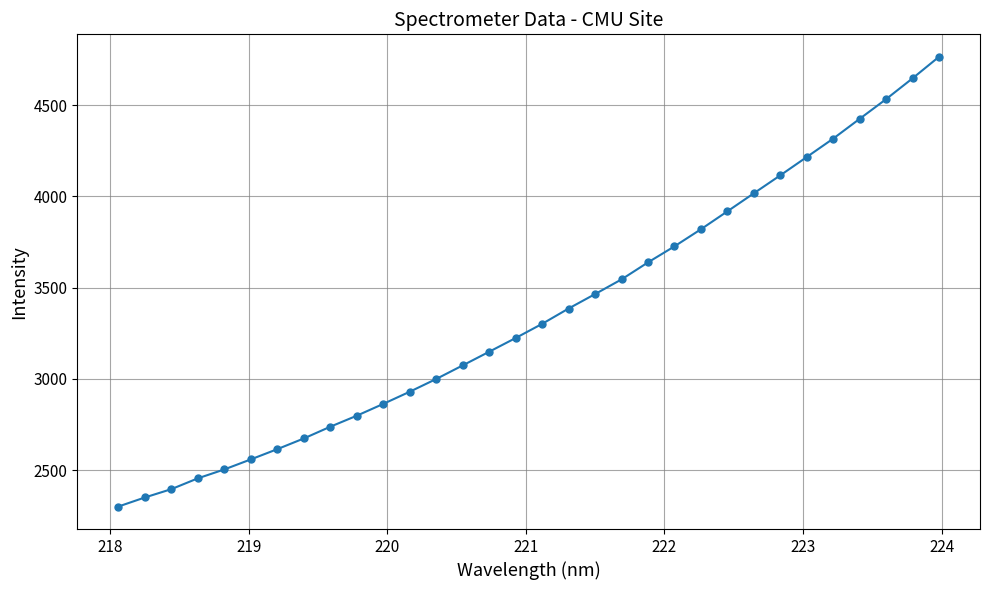

What is the value of the 21st point from the left?

3638.4